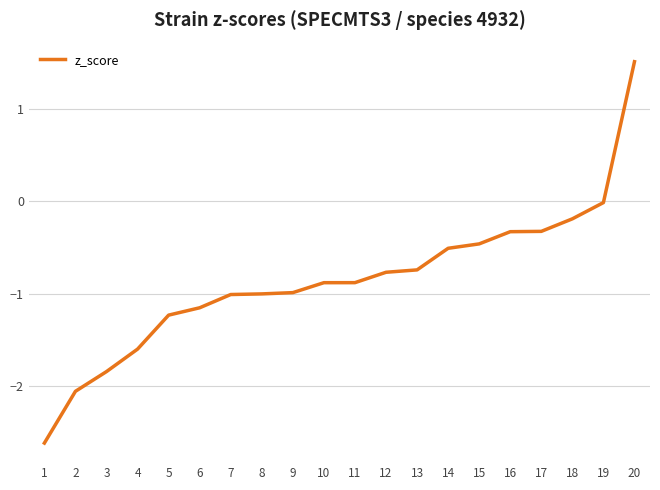

How many distinct data groups are displayed?

1